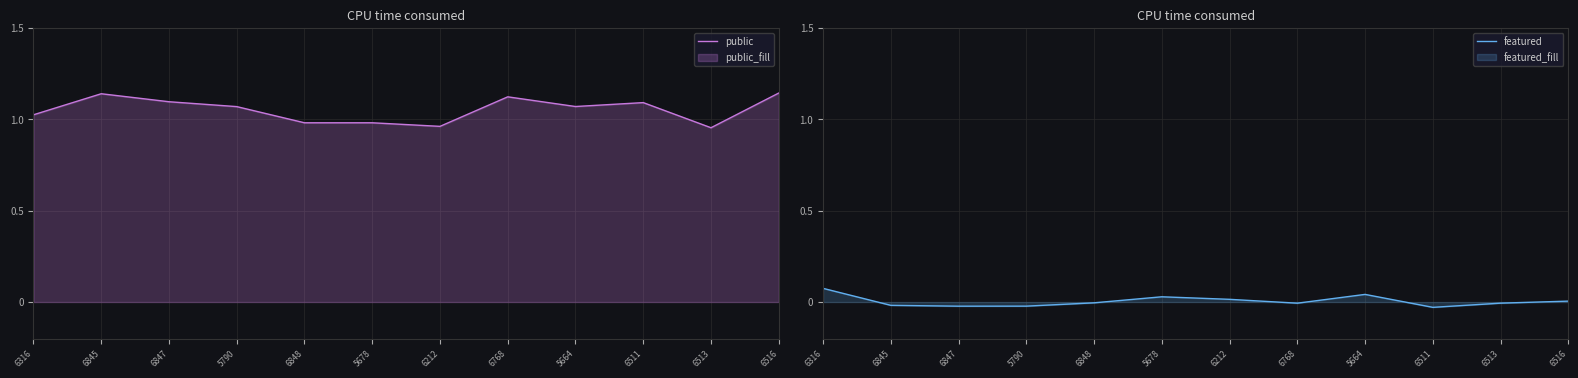

What position from the right is 5678?

7